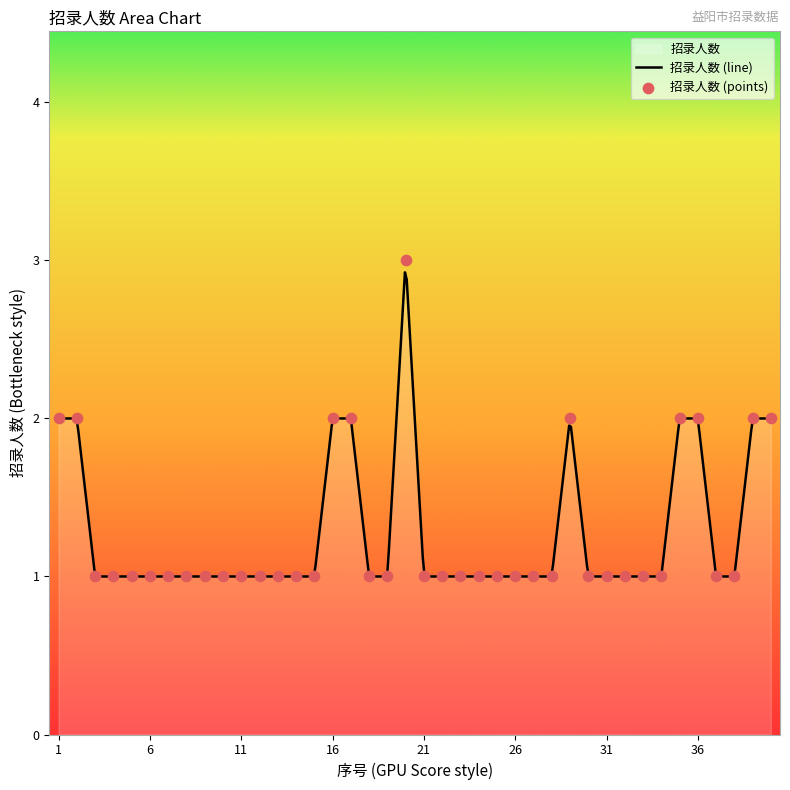

Between 3 and 9, which is larger?

3